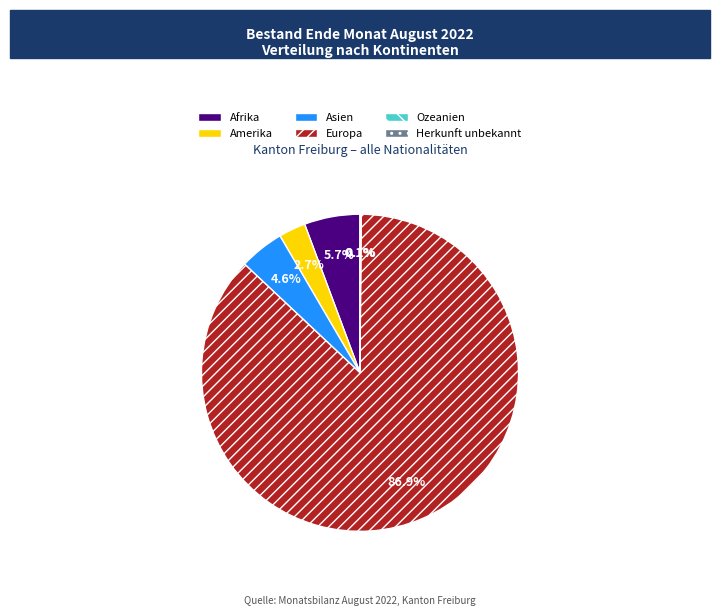

What percentage is NOT represented by Asien?

95.4%